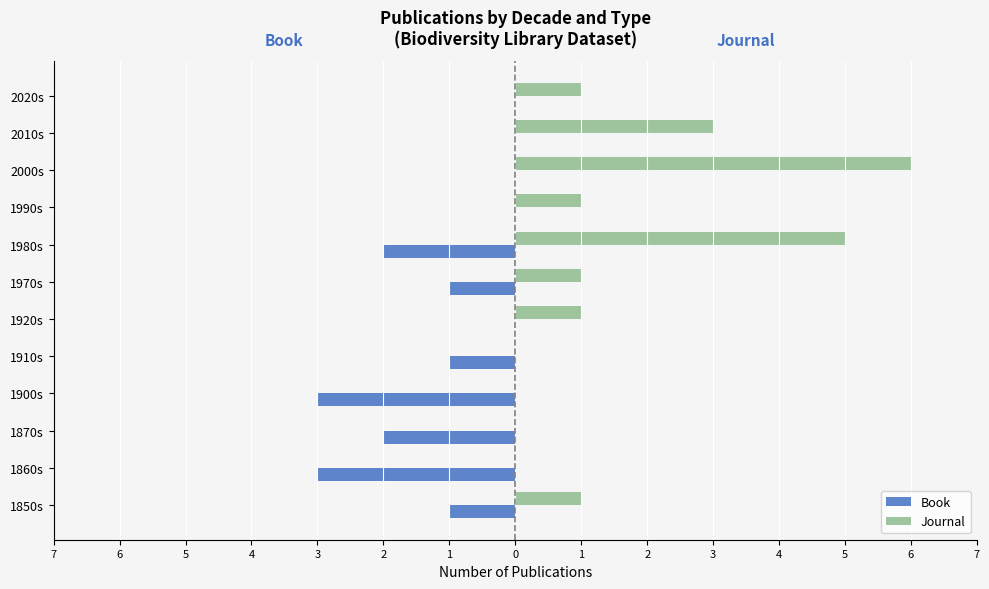

What are all the series names shown in the legend?

Book, Journal